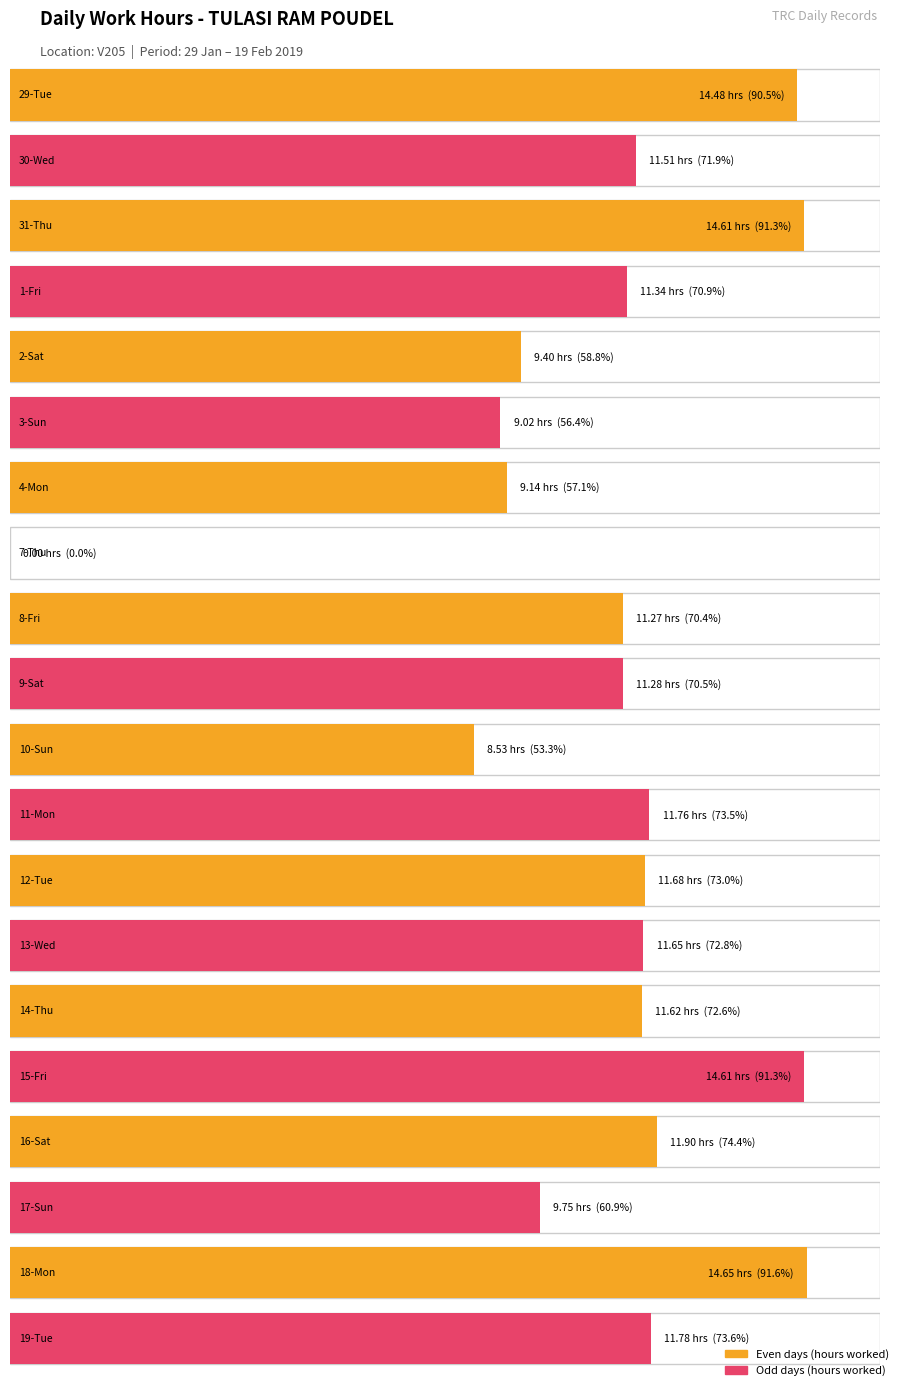

What is the greatest value displayed?

14.7